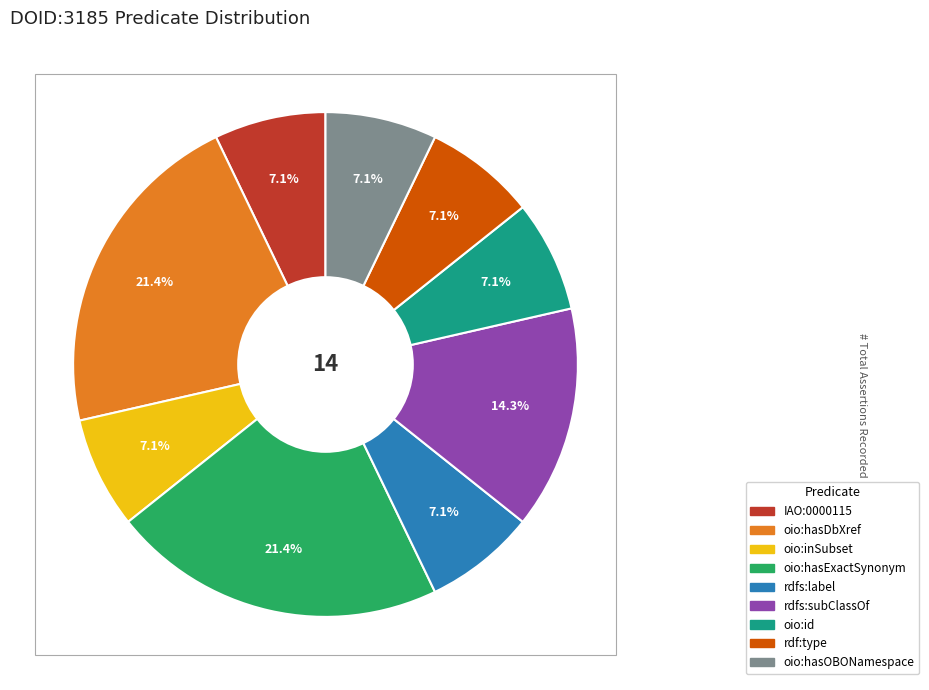

To the nearest percent, what is the difference between the rdf:type and oio:hasDbXref slice percentages?

14%